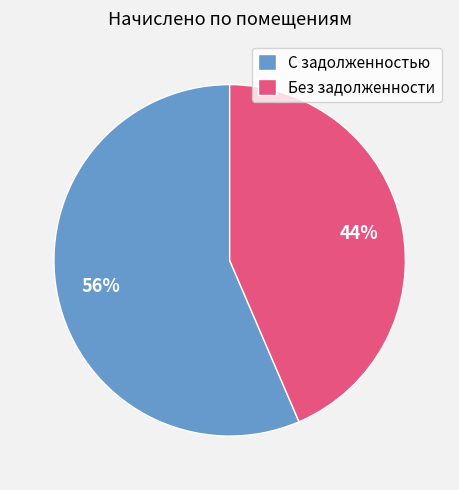

What is the majority slice?

С задолженностью